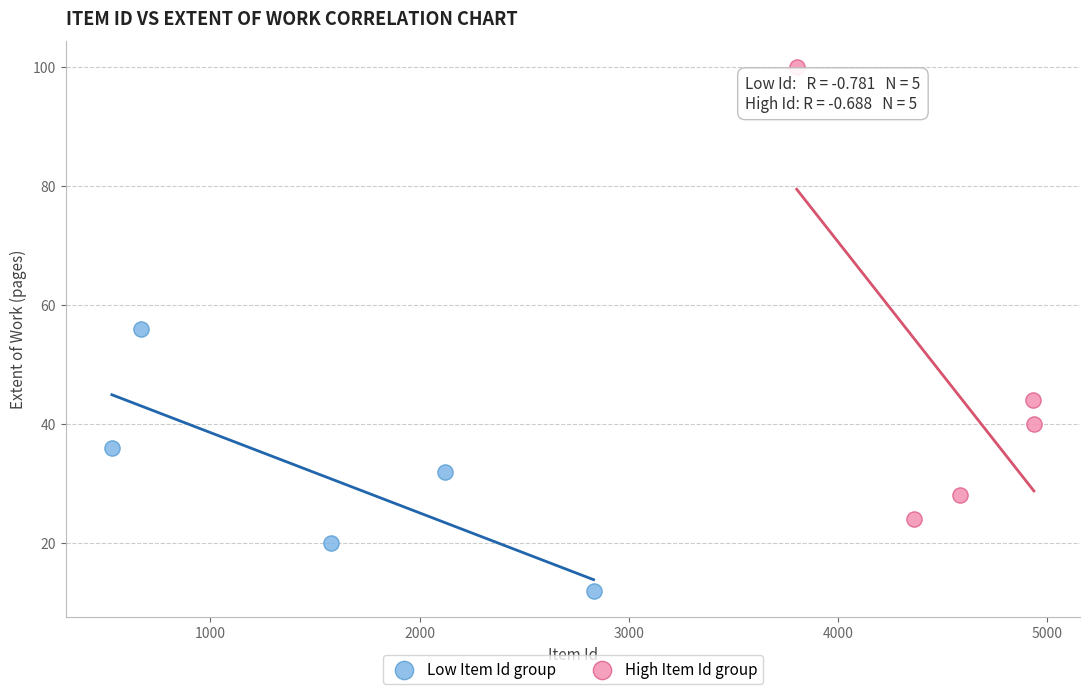

Which series has the widest spread of Y values?

High Item Id group